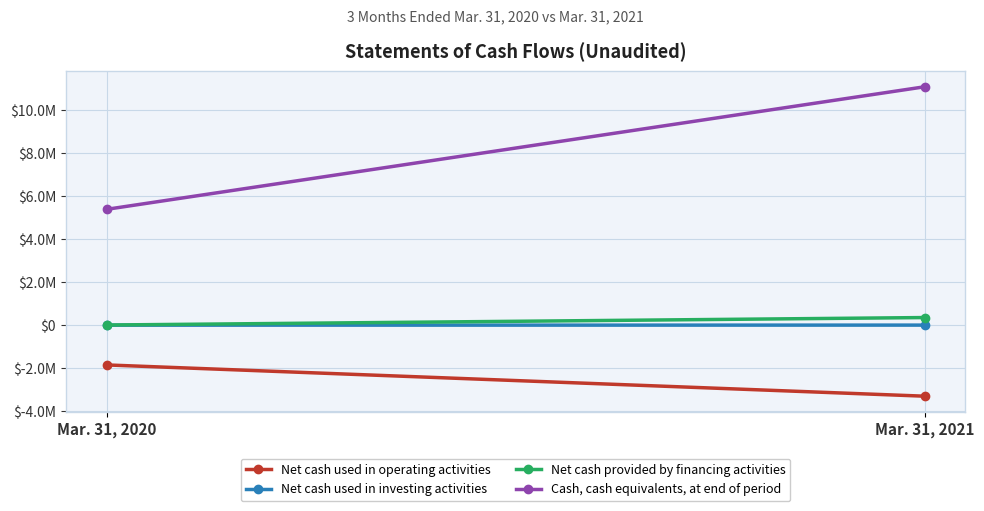

What is the maximum value shown in the chart?

11075200